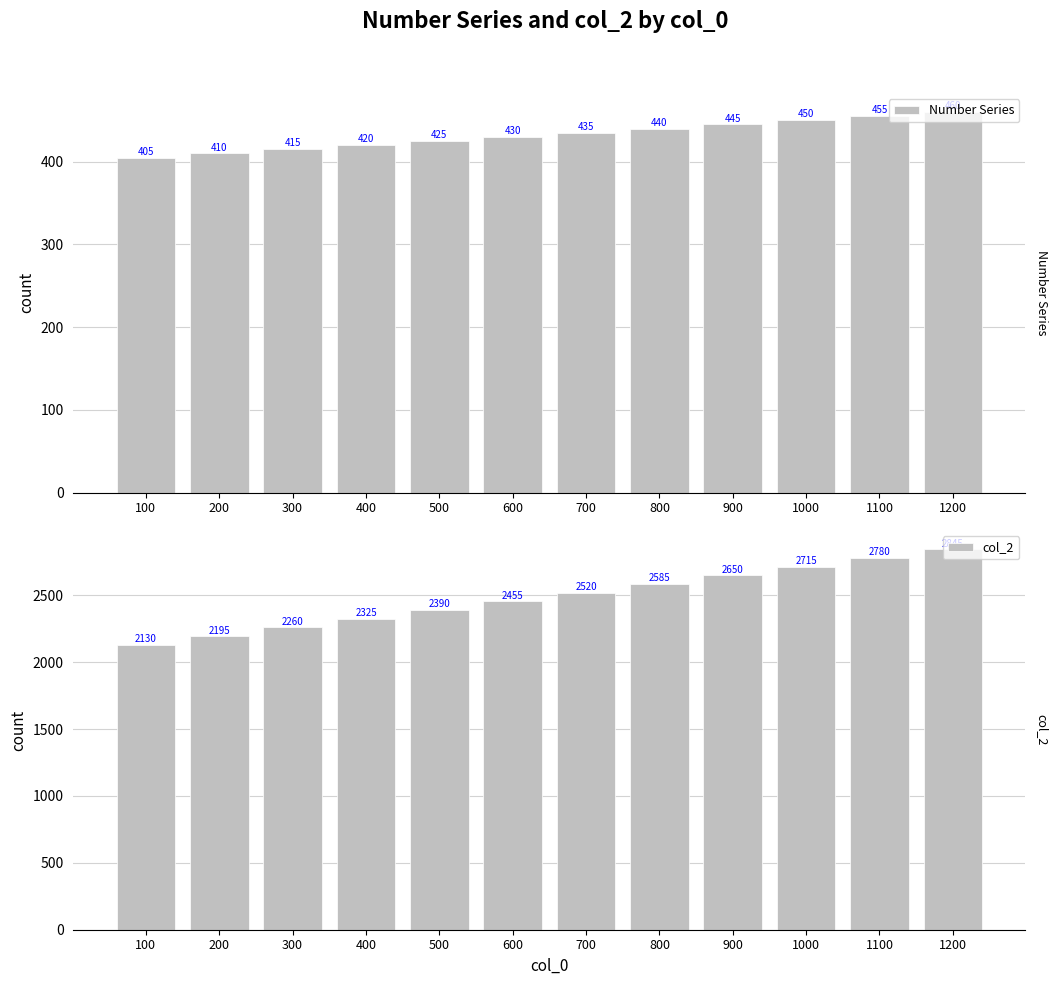

What is the sum of the Number Series values at 900 and 1100?

900